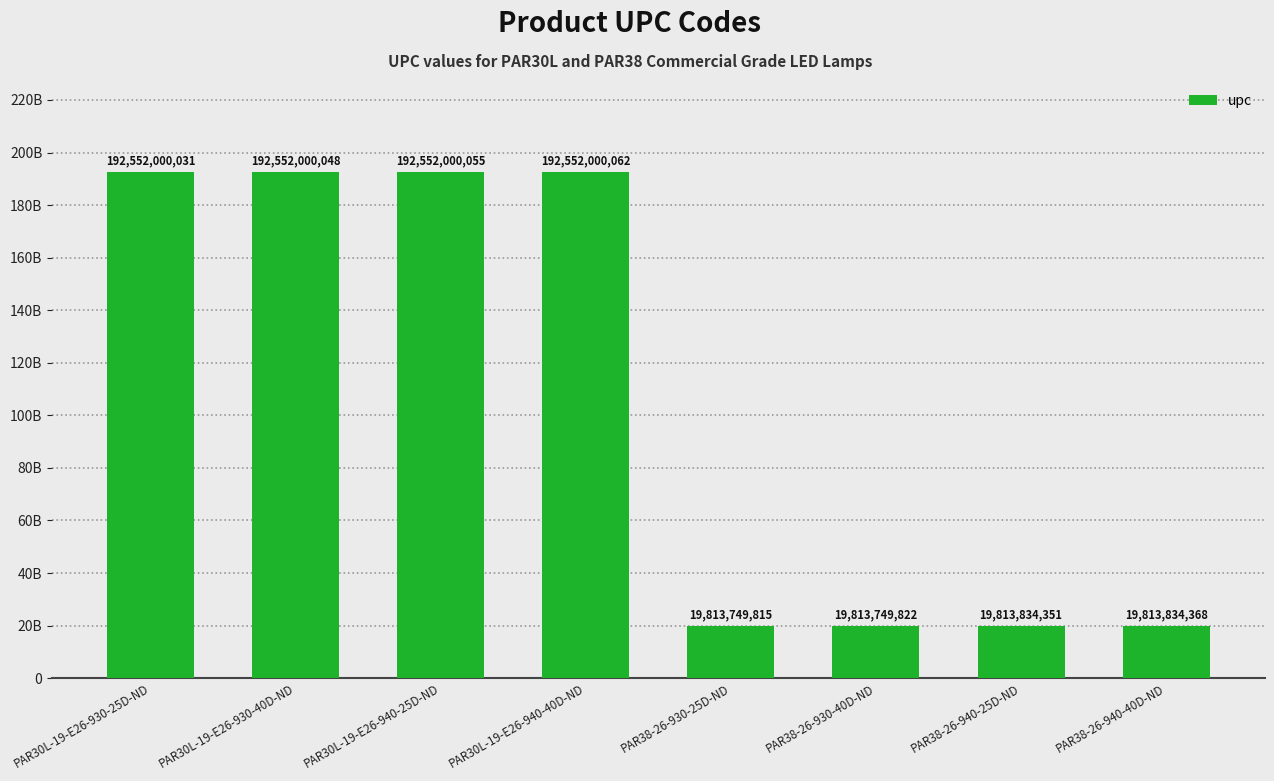

What position from the right is PAR30L-19-E26-930-40D-ND?

7